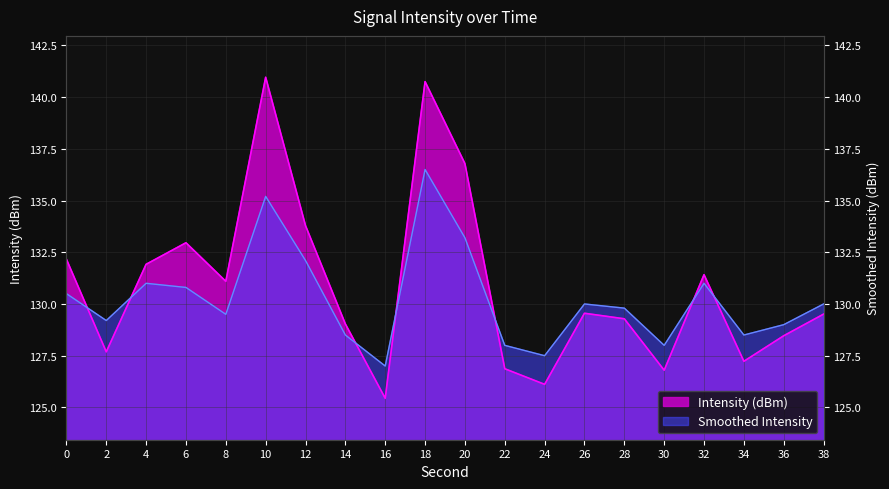

What is the value of the Smoothed Intensity point at the 18th from the left?

128.5